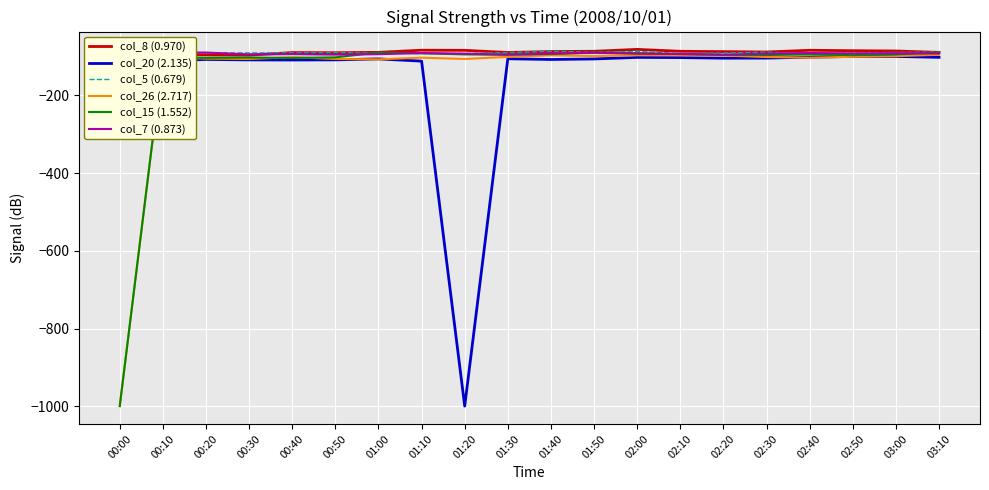

Reading left to right, what are all the values shown in this chart?

col_8 (0.970): 00:00=-91.8	00:10=-94.0	00:20=-95.8	00:30=-96.4	00:40=-89.9	00:50=-90.3	01:00=-89.3	01:10=-83.8	01:20=-84.1	01:30=-89.7	01:40=-87.2	01:50=-86.6	02:00=-81.7	02:10=-86.6	02:20=-87.5	02:30=-88.4	02:40=-84.0	02:50=-85.1	03:00=-85.8	03:10=-89.4
col_20 (2.135): 00:00=-104.7	00:10=-111.8	00:20=-107.5	00:30=-108.7	00:40=-109.0	00:50=-108.6	01:00=-106.2	01:10=-111.9	01:20=-999.0	01:30=-105.8	01:40=-107.7	01:50=-106.3	02:00=-102.3	02:10=-102.8	02:20=-104.3	02:30=-104.1	02:40=-101.8	02:50=-99.9	03:00=-99.8	03:10=-102.1
col_5 (0.679): 00:00=-91.6	00:10=-88.8	00:20=-90.6	00:30=-90.7	00:40=-90.6	00:50=-89.9	01:00=-91.4	01:10=-92.5	01:20=-92.3	01:30=-89.8	01:40=-86.8	01:50=-88.8	02:00=-87.1	02:10=-92.1	02:20=-91.0	02:30=-88.7	02:40=-93.0	02:50=-91.6	03:00=-89.4	03:10=-88.5
col_26 (2.717): 00:00=-999.0	00:10=-101.3	00:20=-105.4	00:30=-106.4	00:40=-101.6	00:50=-106.3	01:00=-107.3	01:10=-103.0	01:20=-106.4	01:30=-100.9	01:40=-97.0	01:50=-98.9	02:00=-96.9	02:10=-97.0	02:20=-97.6	02:30=-101.3	02:40=-103.1	02:50=-100.7	03:00=-99.1	03:10=-95.6
col_15 (1.552): 00:00=-999.0	00:10=-101.3	00:20=-103.4	00:30=-102.6	00:40=-103.8	00:50=-102.2	01:00=-89.6	01:10=-91.6	01:20=-94.6	01:30=-95.5	01:40=-93.6	01:50=-90.1	02:00=-91.2	02:10=-93.8	02:20=-96.0	02:30=-96.2	02:40=-94.7	02:50=-96.5	03:00=-94.5	03:10=-90.2
col_7 (0.873): 00:00=-94.9	00:10=-89.8	00:20=-89.8	00:30=-94.7	00:40=-94.0	00:50=-95.2	01:00=-94.1	01:10=-91.2	01:20=-92.7	01:30=-95.3	01:40=-92.4	01:50=-90.4	02:00=-93.0	02:10=-93.4	02:20=-95.2	02:30=-92.6	02:40=-91.0	02:50=-91.9	03:00=-91.6	03:10=-92.3